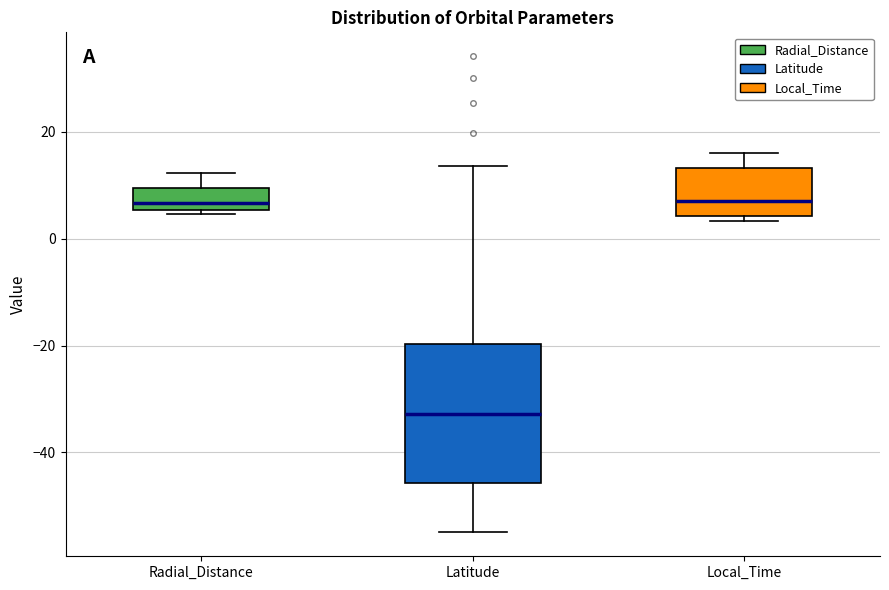

Comparing the boxes themselves (not the whiskers), which one is the tallest?

Latitude